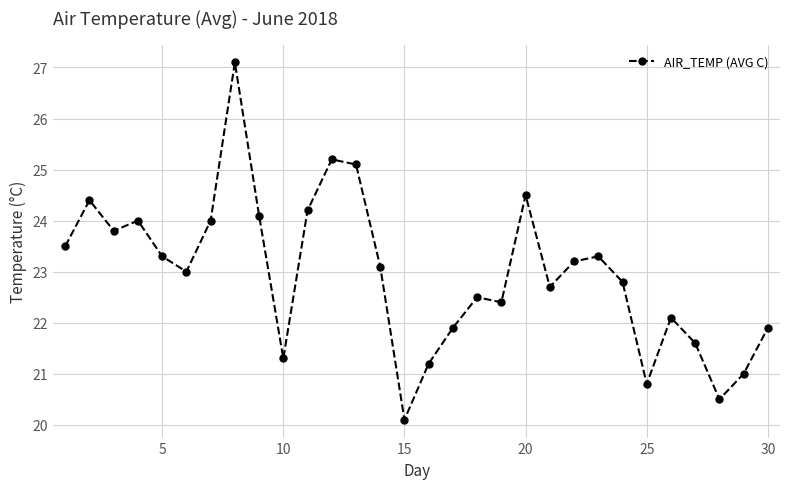

True or false: there are more than 1 points higher than both neighbors.

True